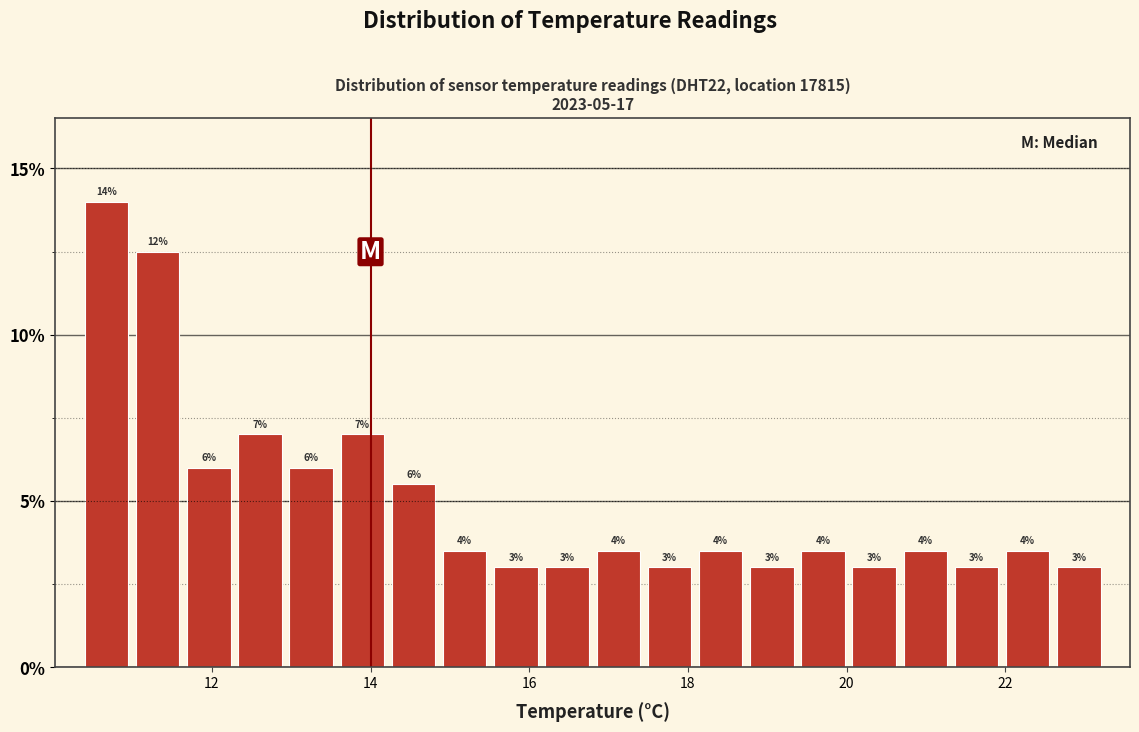

Around what value on the x-axis is the tallest bar? Give the approximate position of its centre, as read against the axis.

10.6